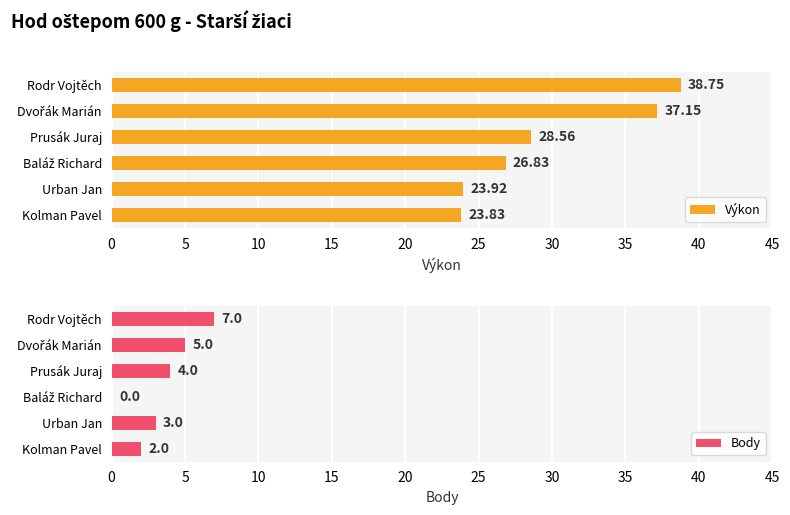

What is the value of the Body bar at the 5th from the left?

3.0